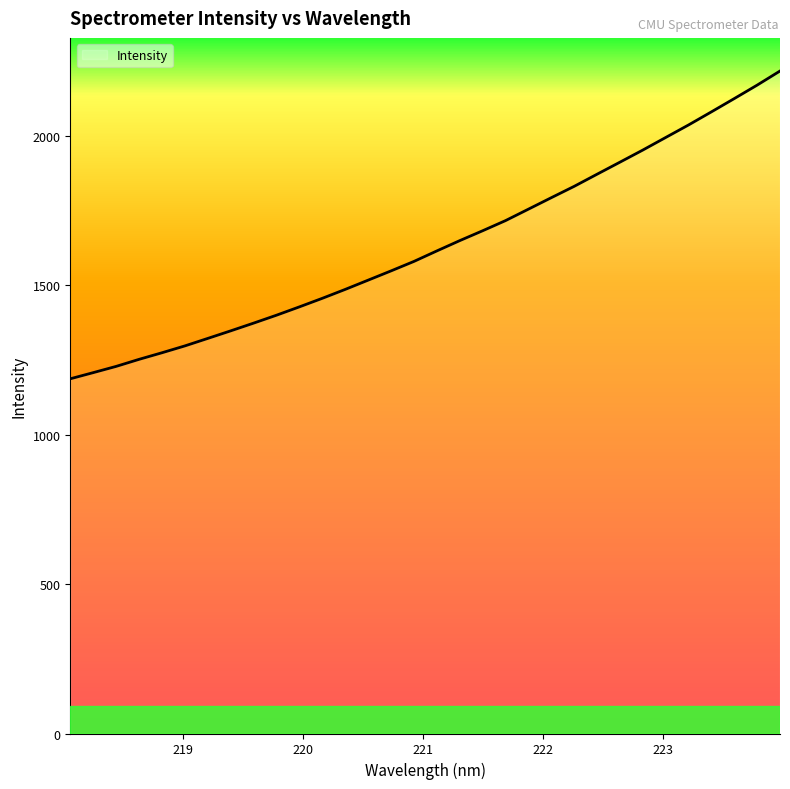

How many distinct data groups are displayed?

1